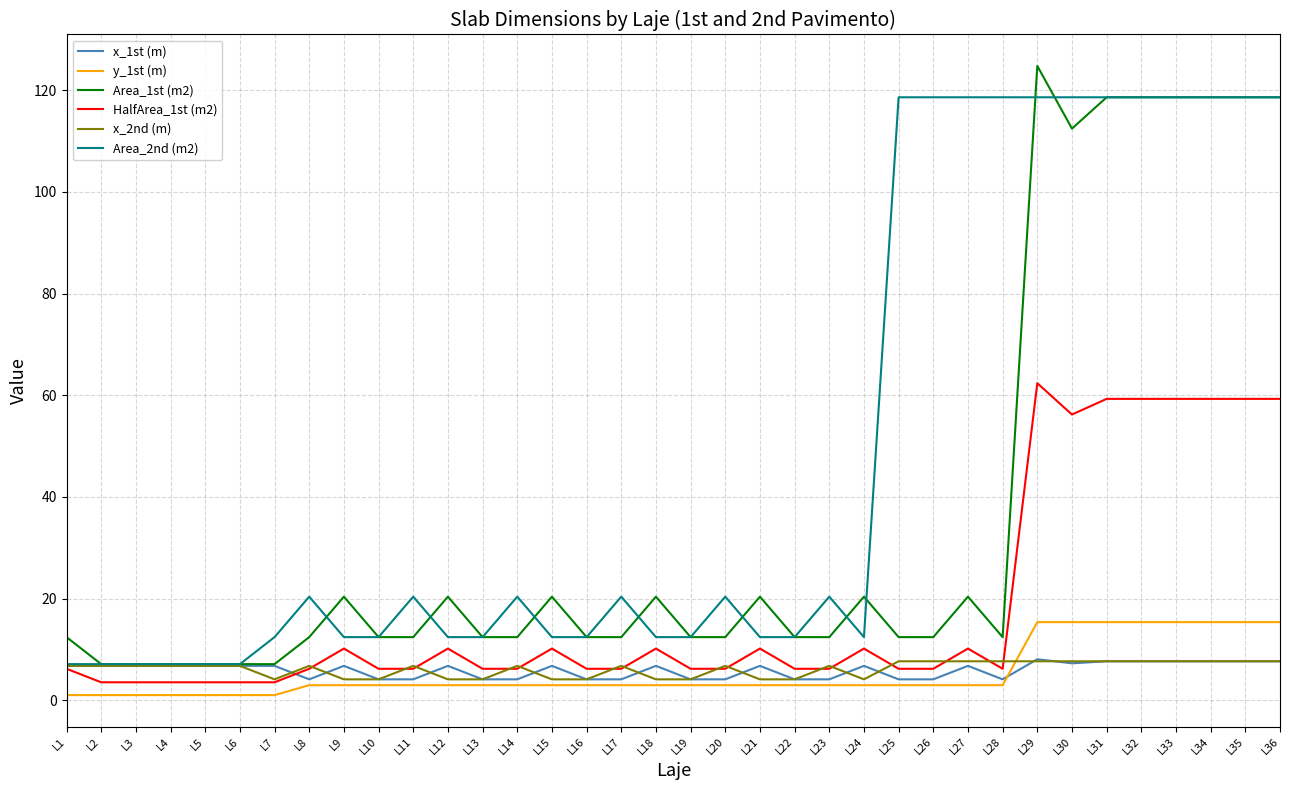

What are all the series names shown in the legend?

x_1st (m), y_1st (m), Area_1st (m2), HalfArea_1st (m2), x_2nd (m), Area_2nd (m2)